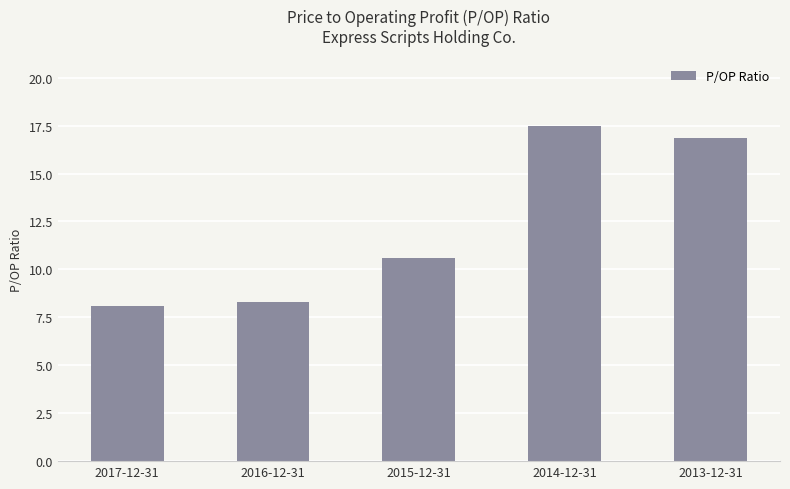

Between 2016-12-31 and 2013-12-31, which is larger?

2013-12-31